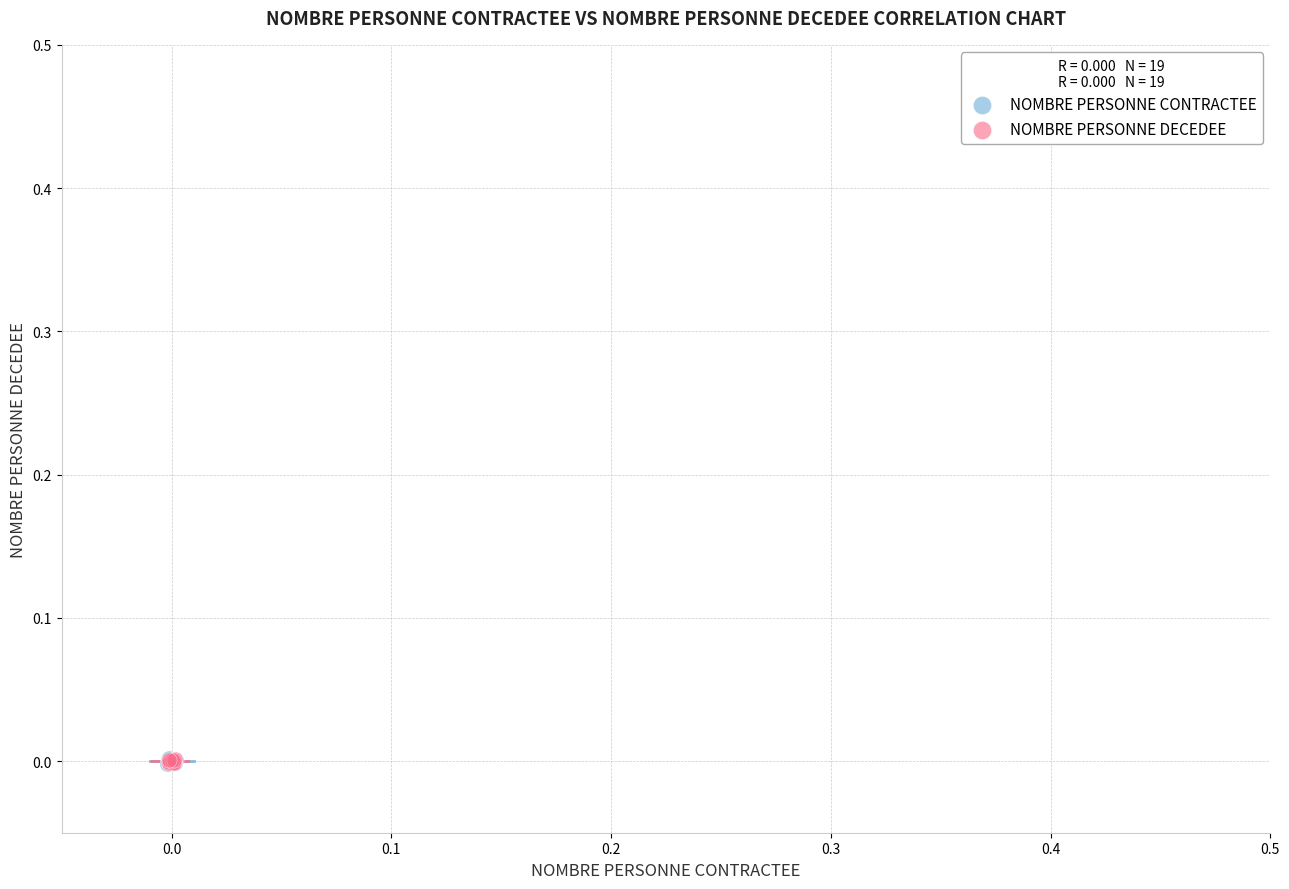

Which series has the widest spread of Y values?

NOMBRE PERSONNE CONTRACTEE